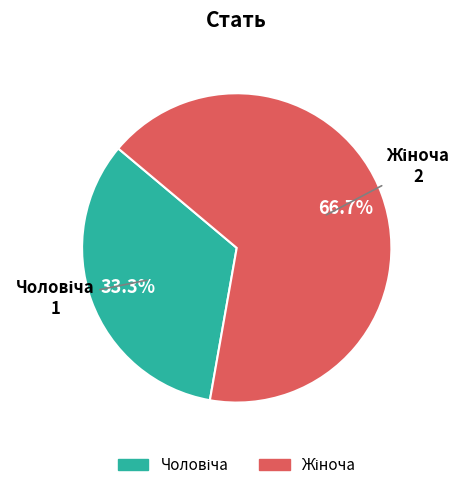

Combined, what portion of the pie is Чоловіча and Жіноча?

100.0%